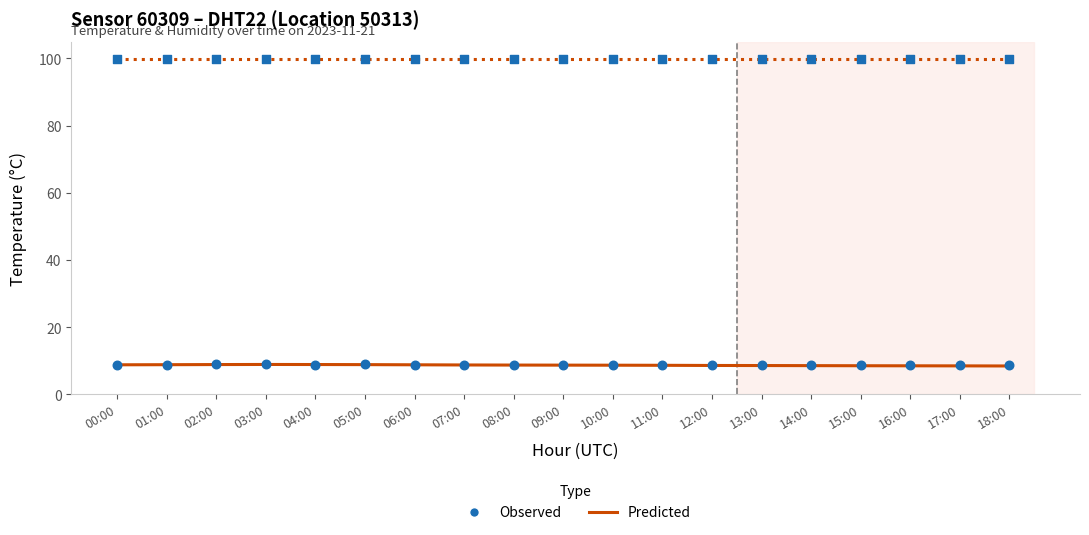

At which category is the sum across all series the highest?

03:00